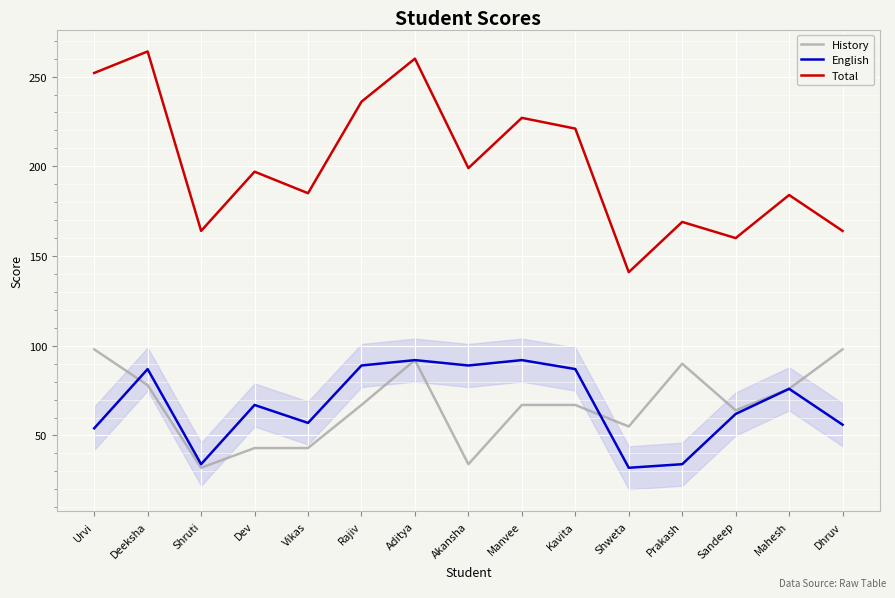

What position from the left is Rajiv?

6